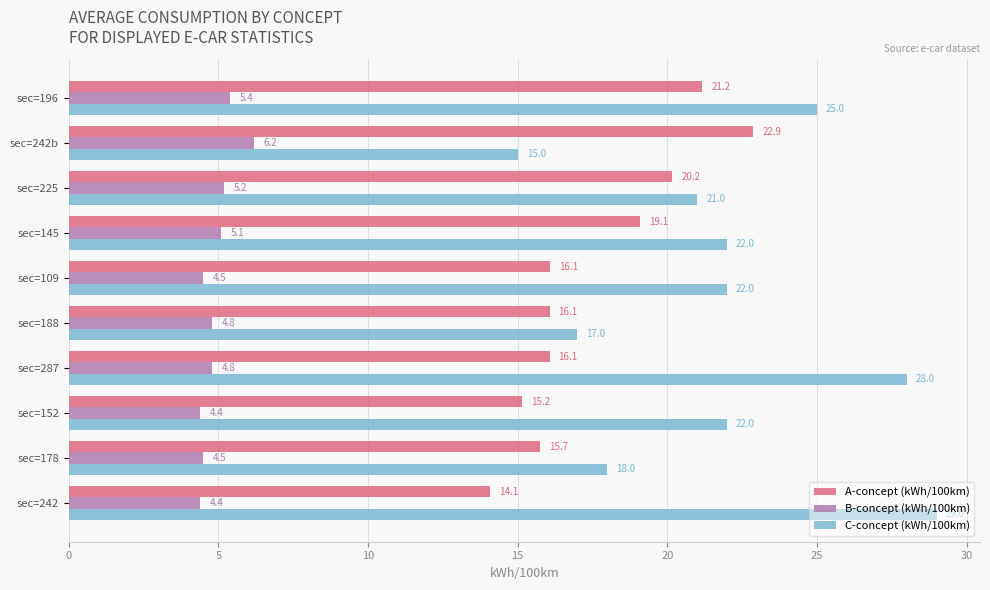

What value does the B-concept (kWh/100km) series have at sec=196?

5.4